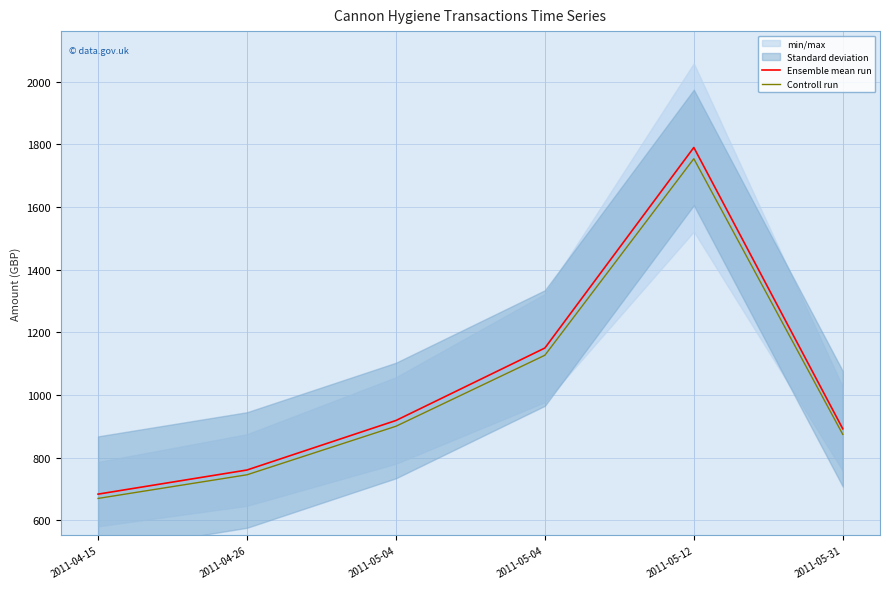

Reading left to right, list all the values displayed in this chart.

Ensemble mean run: 2011-04-15=683.8	2011-04-26=760.8	2011-05-04=918.8	2011-05-04=1150.2	2011-05-12=1790.4	2011-05-31=892.3
Controll run: 2011-04-15=670.1	2011-04-26=745.6	2011-05-04=900.5	2011-05-04=1127.2	2011-05-12=1754.6	2011-05-31=874.5